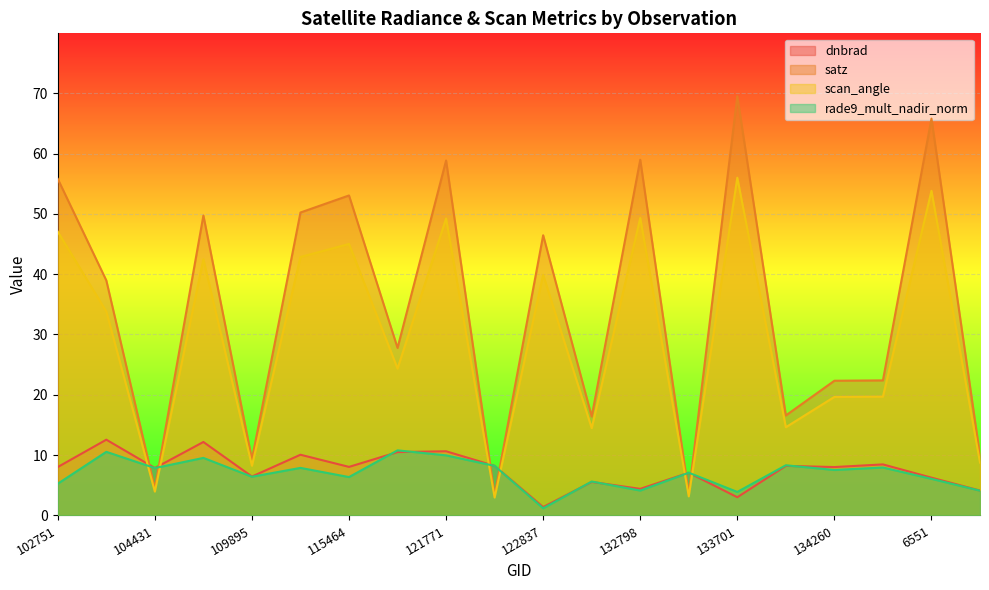

What is the label of the 11th point from the left?

122837